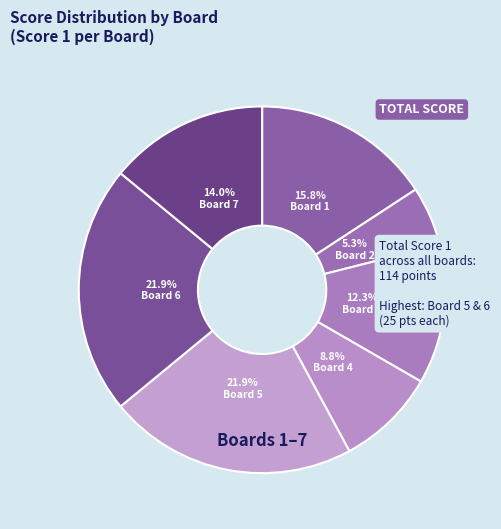

To the nearest percent, what portion does Board 4 represent?

9%